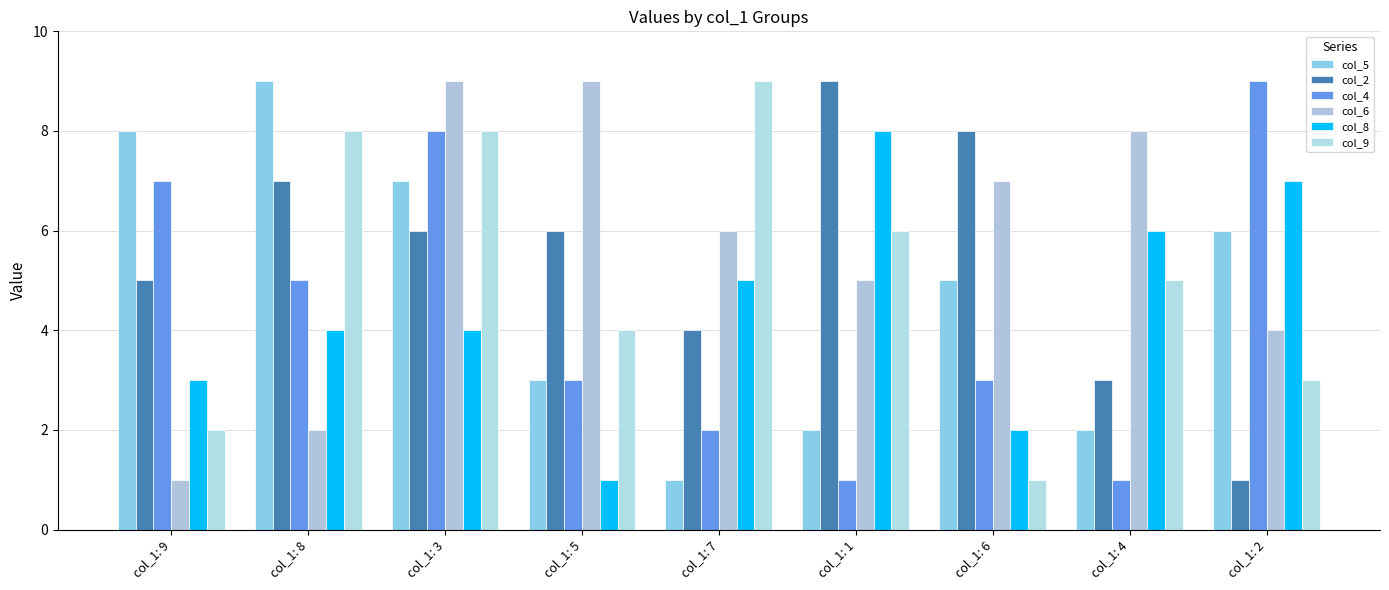

At how many categories does at least one series exceed 2?

9